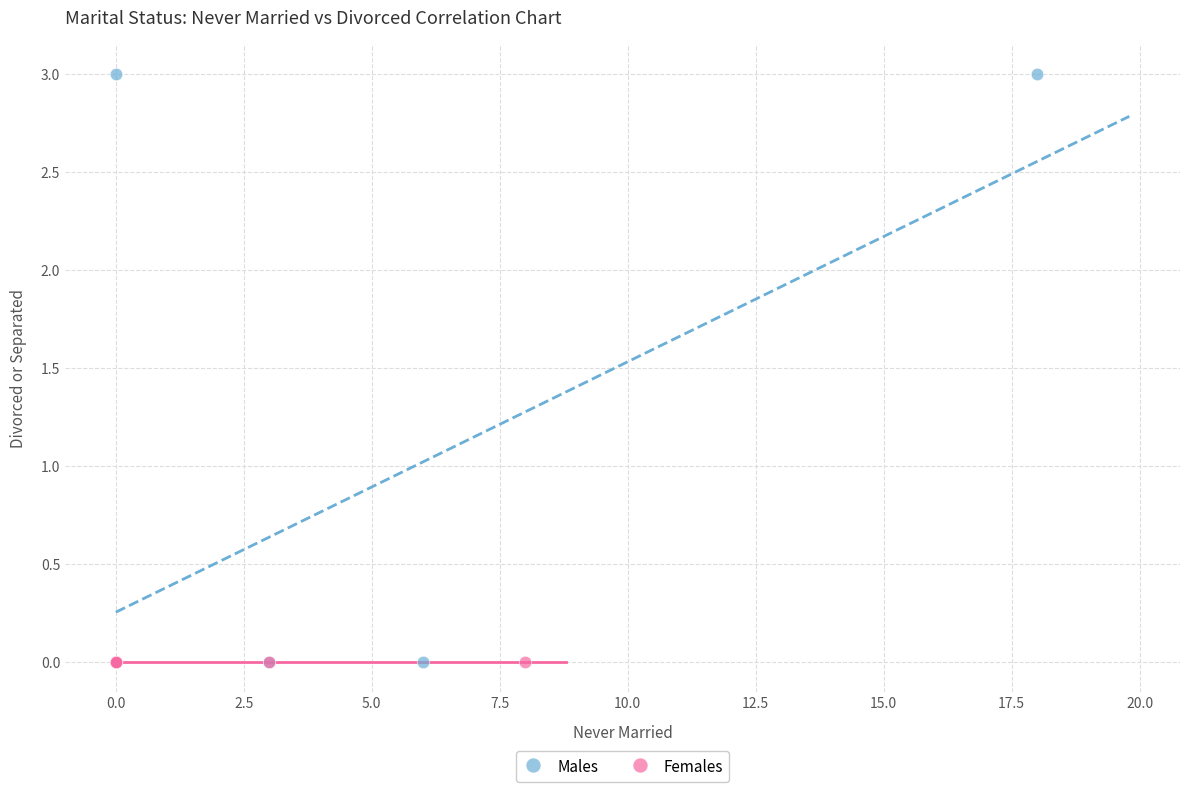

Which series reaches the maximum Y coordinate?

Males